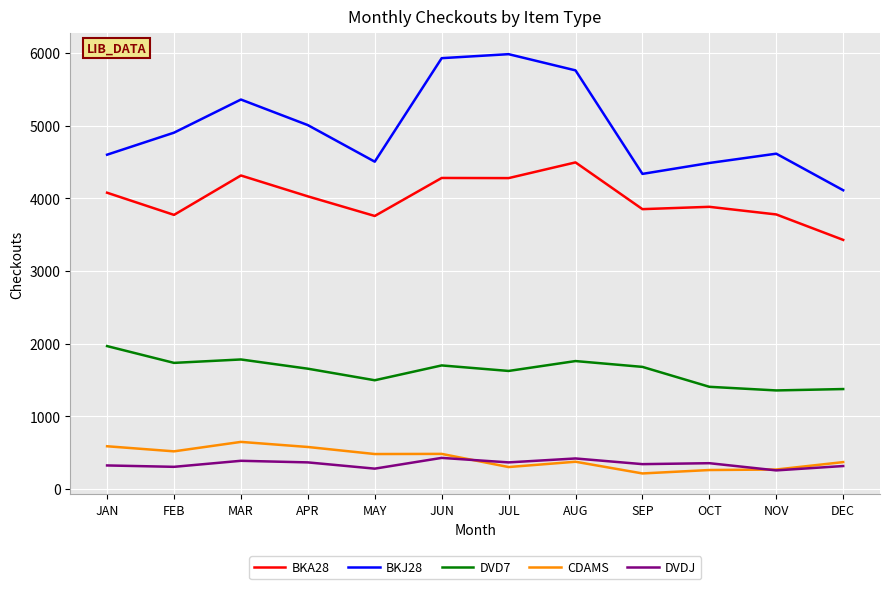

How many lines are shown in the chart?

5